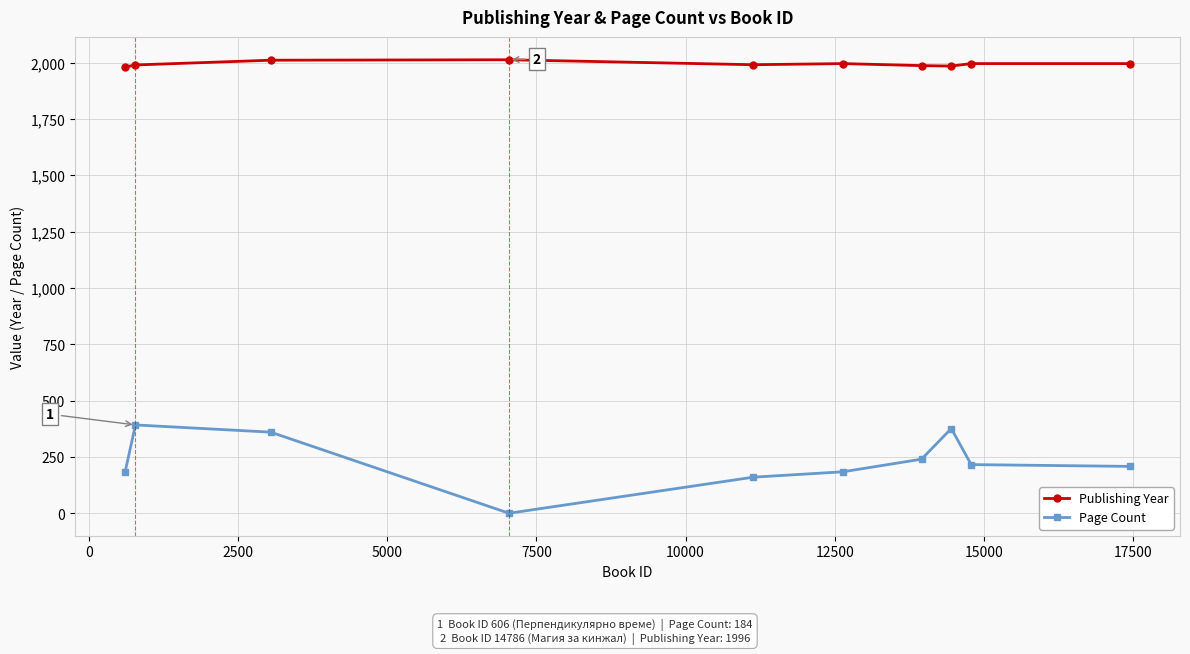

What is the average value of the Page Count series?

232